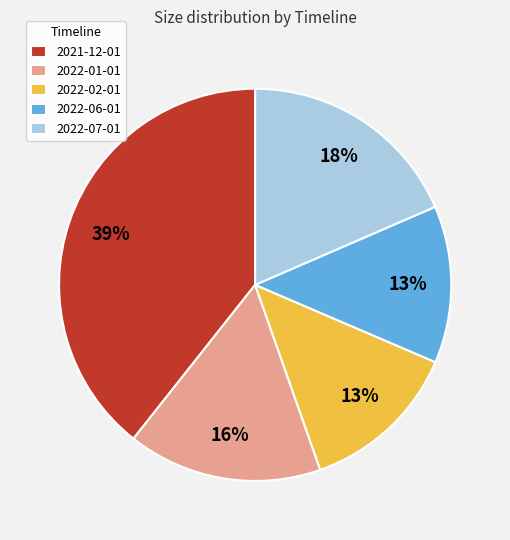

To the nearest percent, what portion does 2022-07-01 represent?

18%